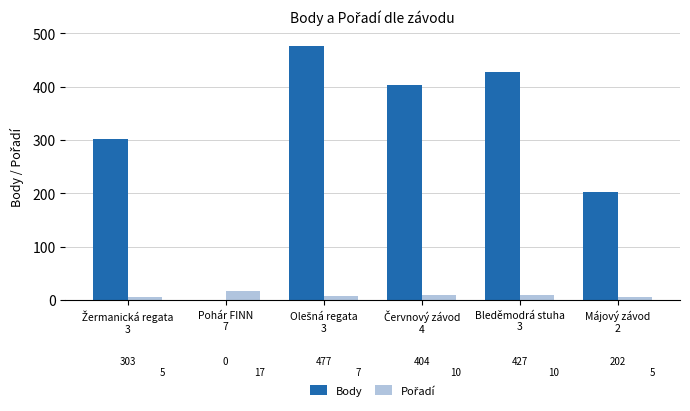

What is the sum of all Body values?

1813